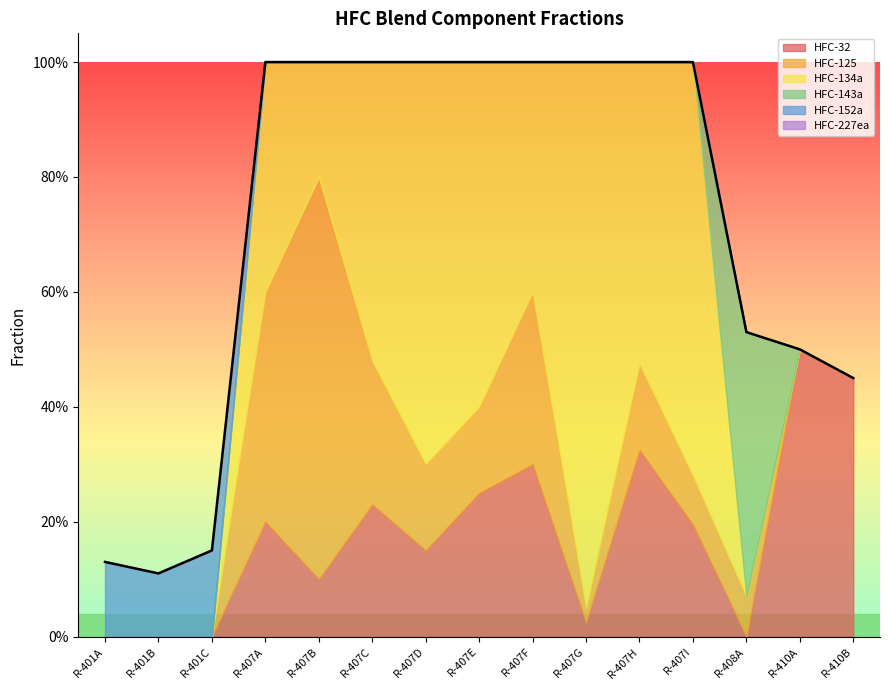

Does the chart have visible grid lines?

No